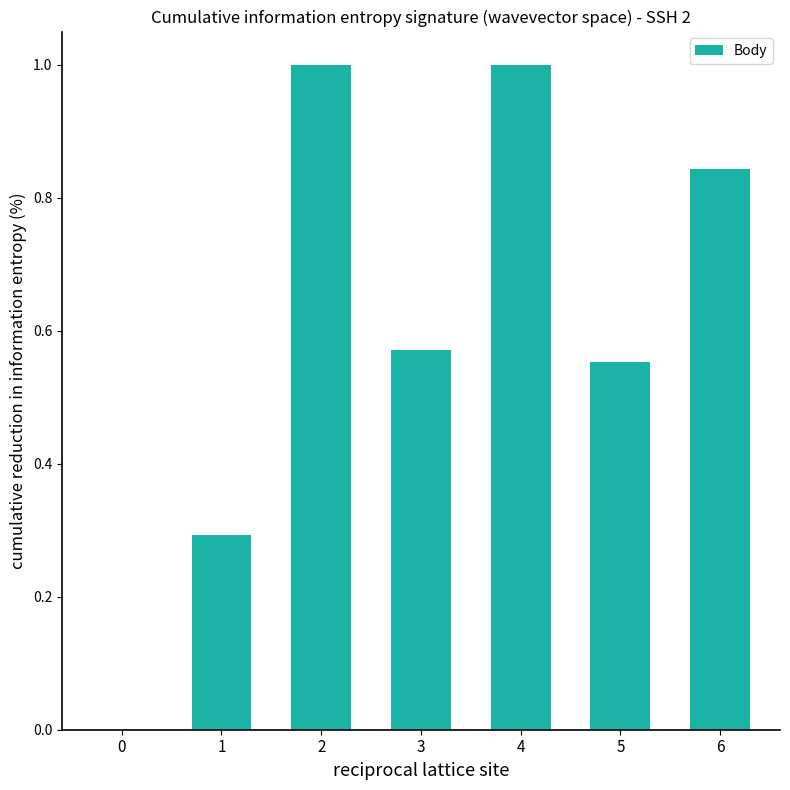

What is the sum of all values?

4.3